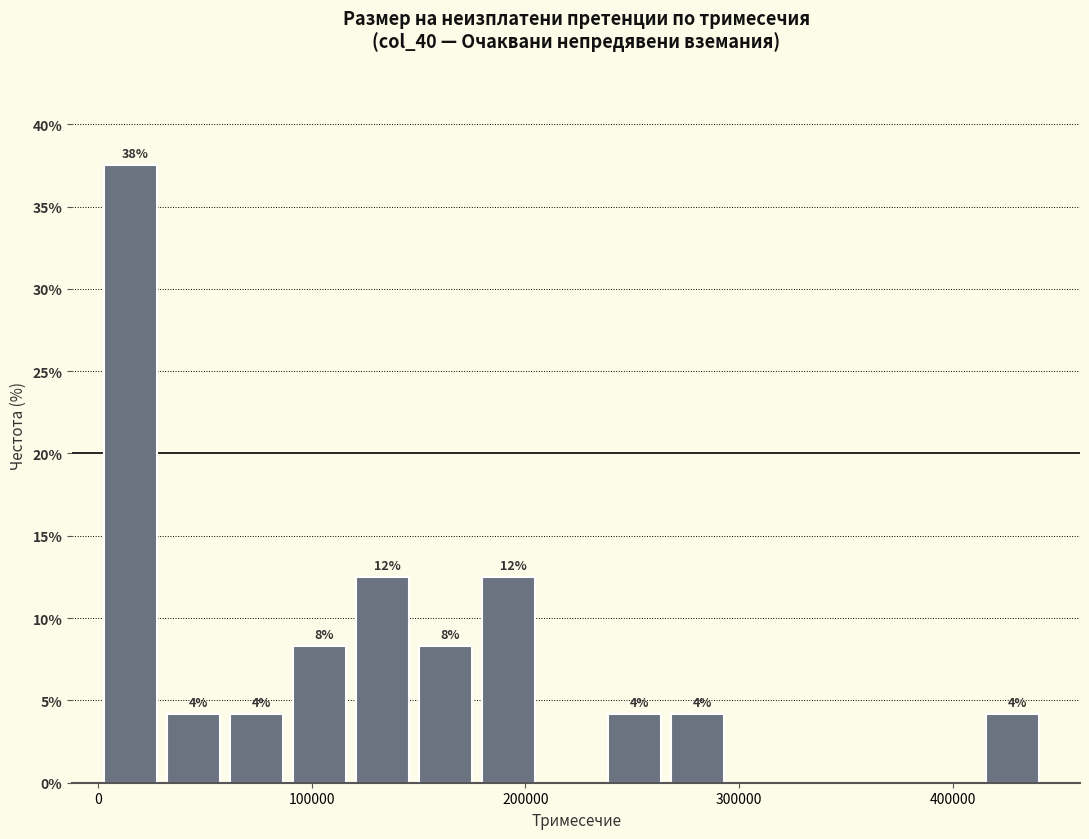

Read against the x-axis, roughly where is the centre of the tallest bar?

20000